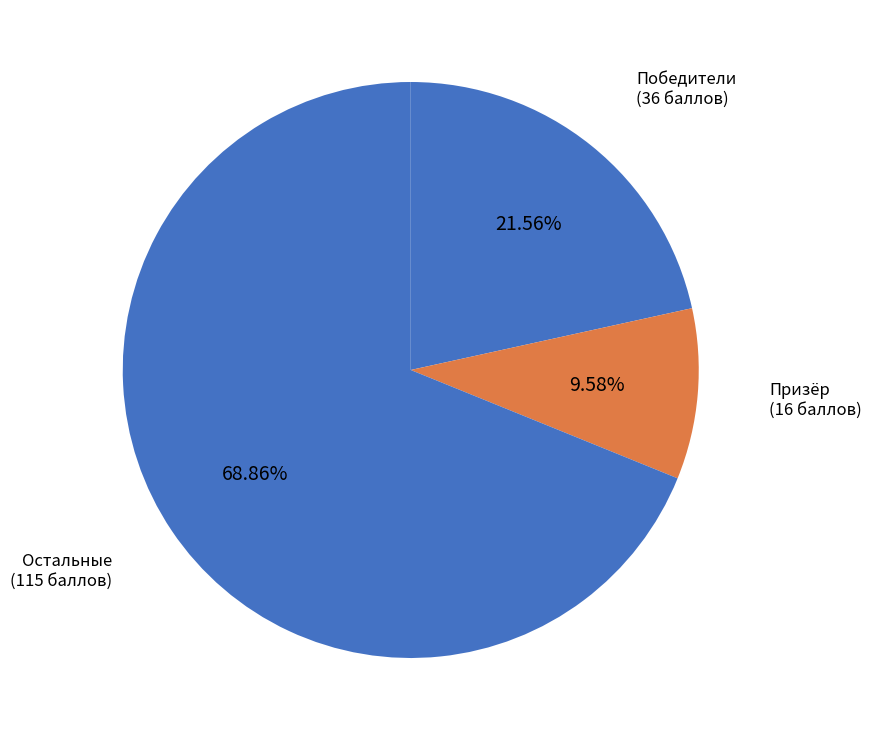

Count the number of slices in the pie.

3